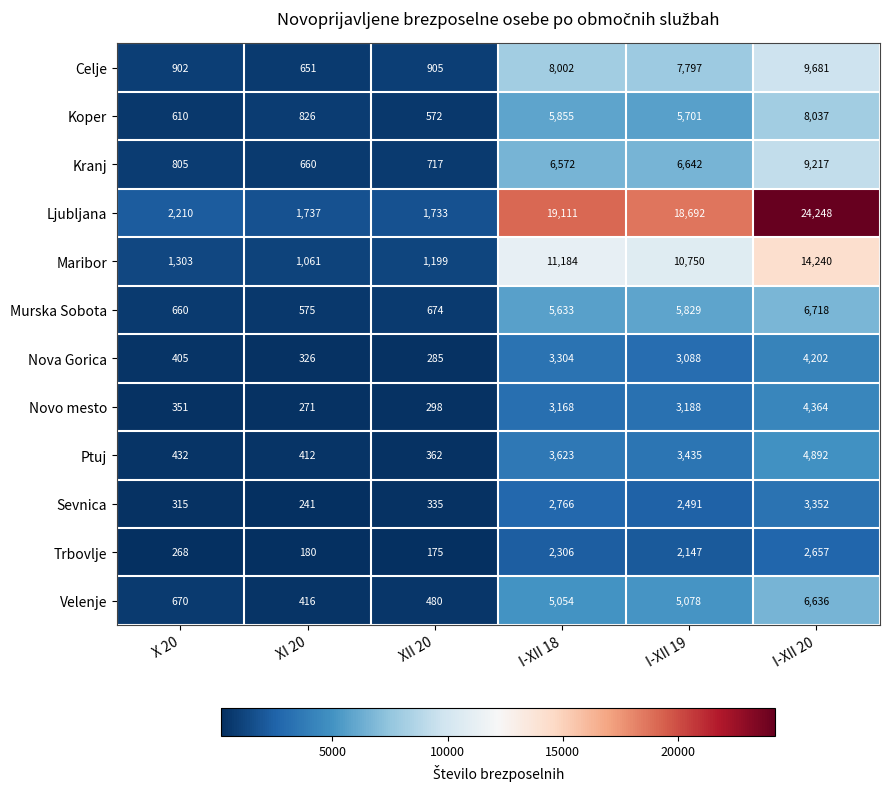

The Trbovlje series shows 2306 at I-XII 18. True or false?

True